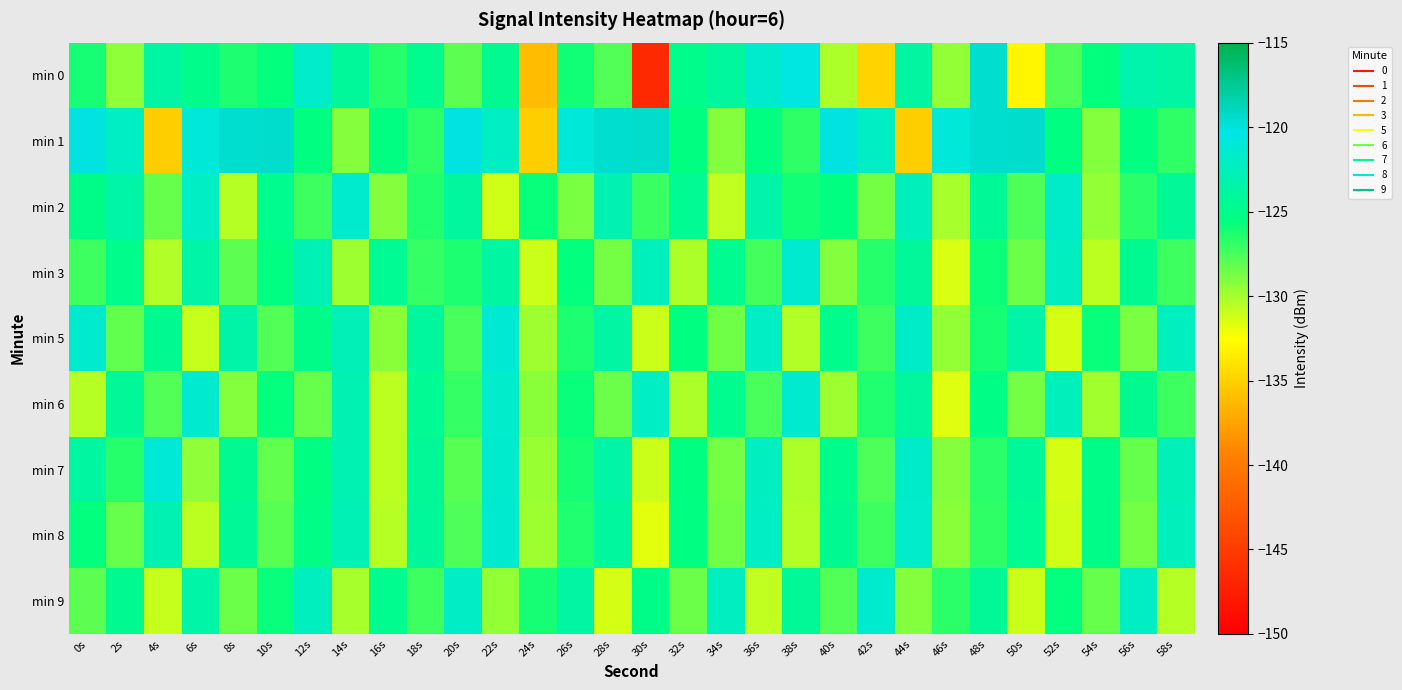

Which series has the largest range (max minus min)?

min 0